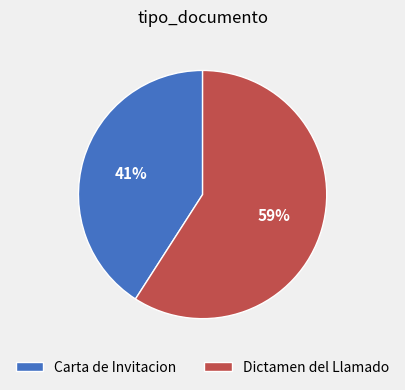

Which slice is the largest?

Dictamen del Llamado